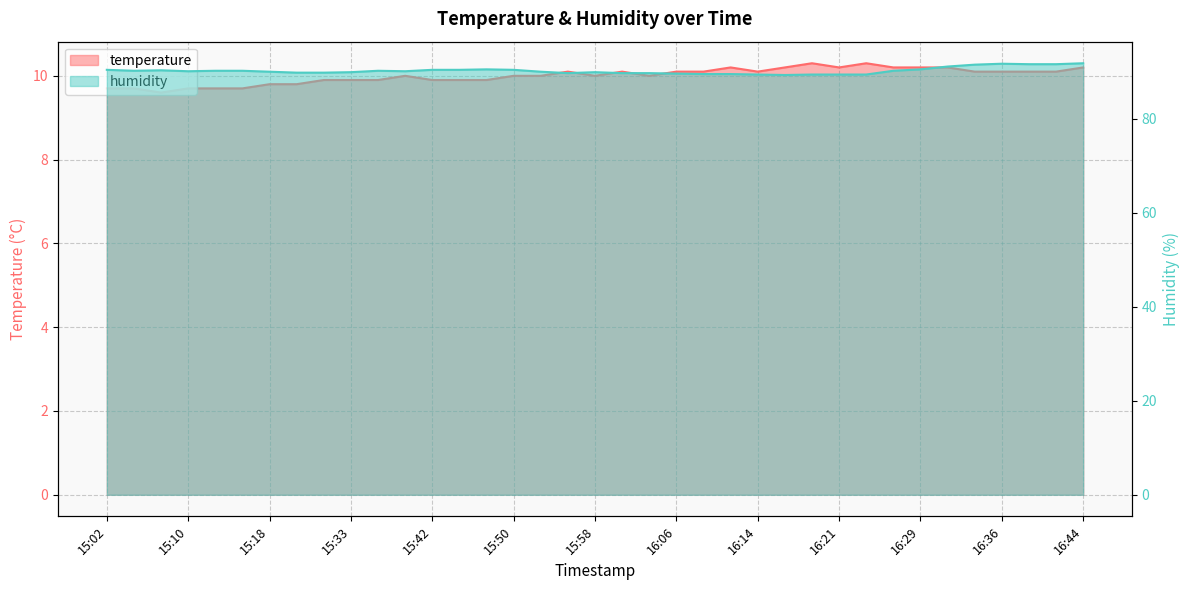

What is the average value of the temperature series?

10.0